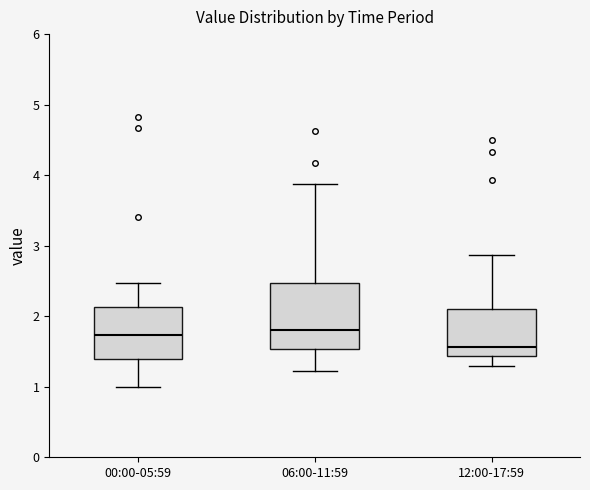

Which box's median line is the lowest?

12:00-17:59